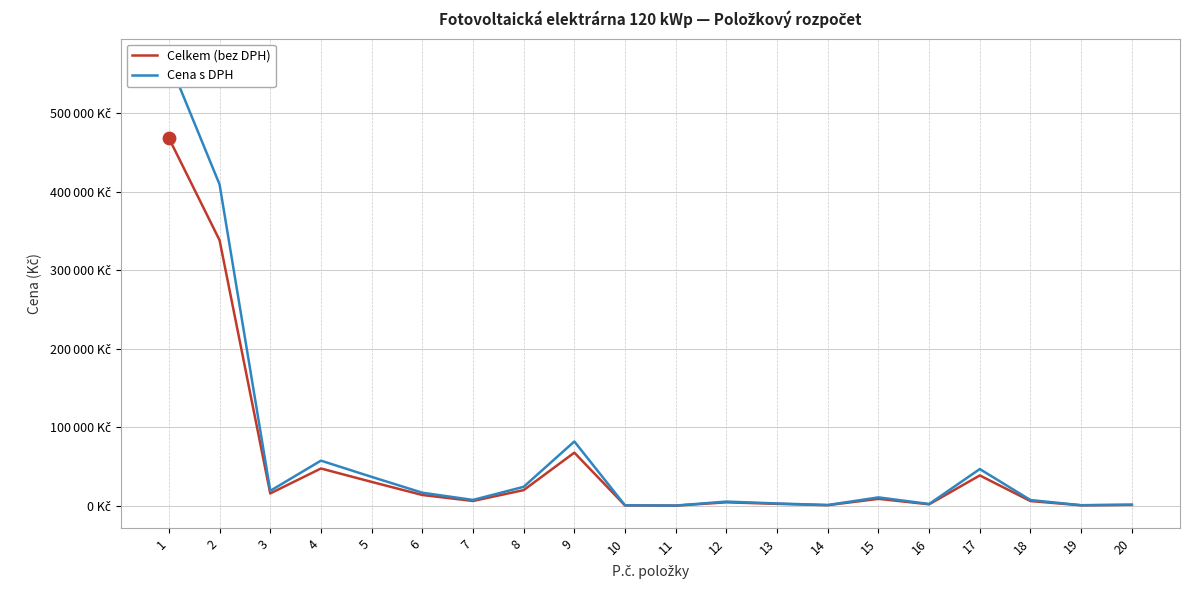

What are all the series names shown in the legend?

Celkem (bez DPH), Cena s DPH